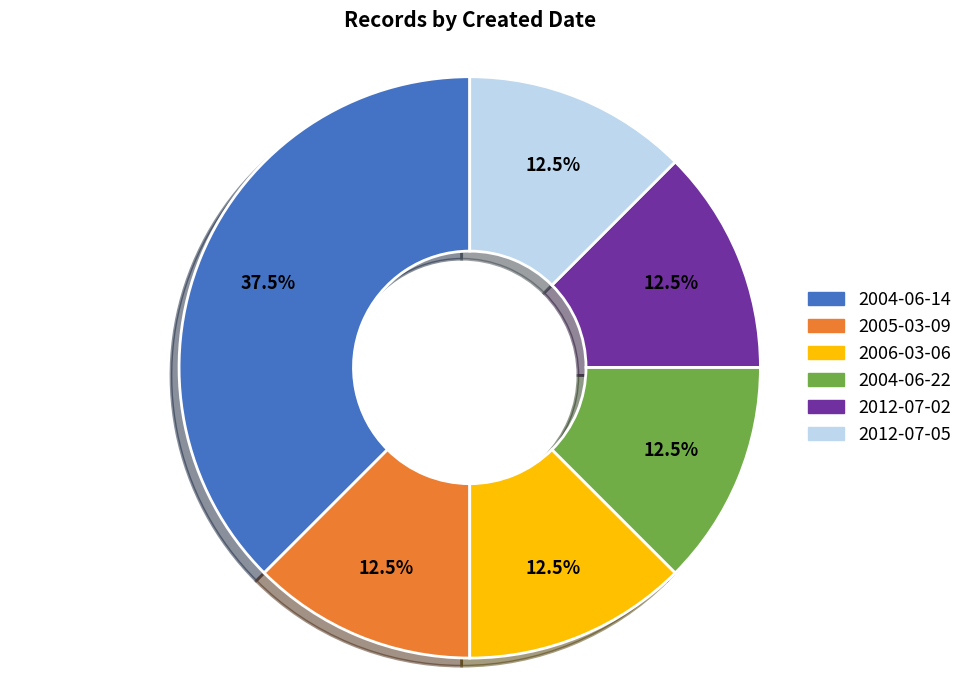

Which slice is the largest?

2004-06-14